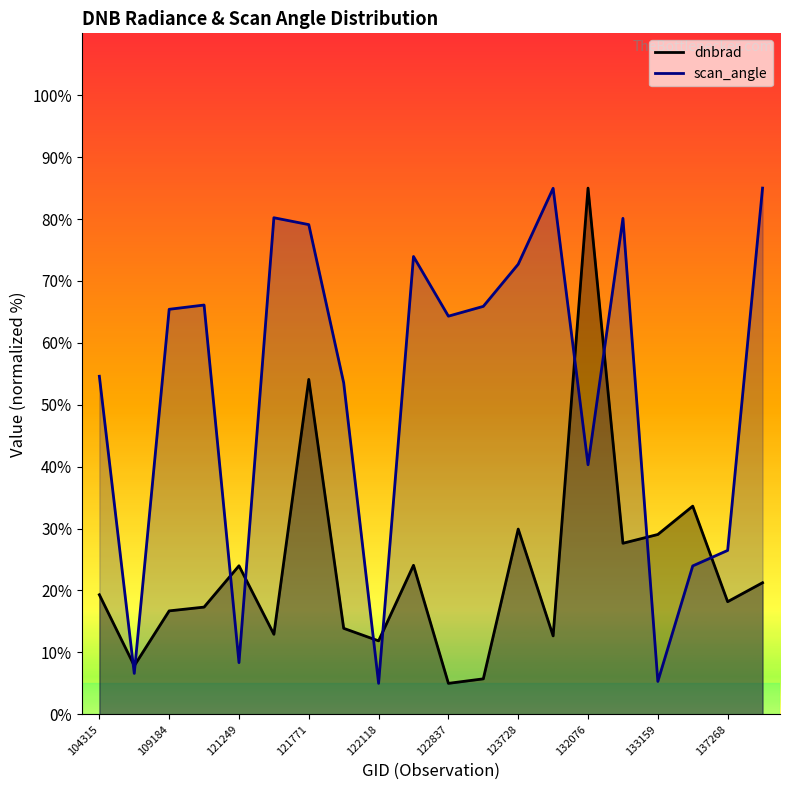

What is the spread (max minus min) of values at 115226?

48.8